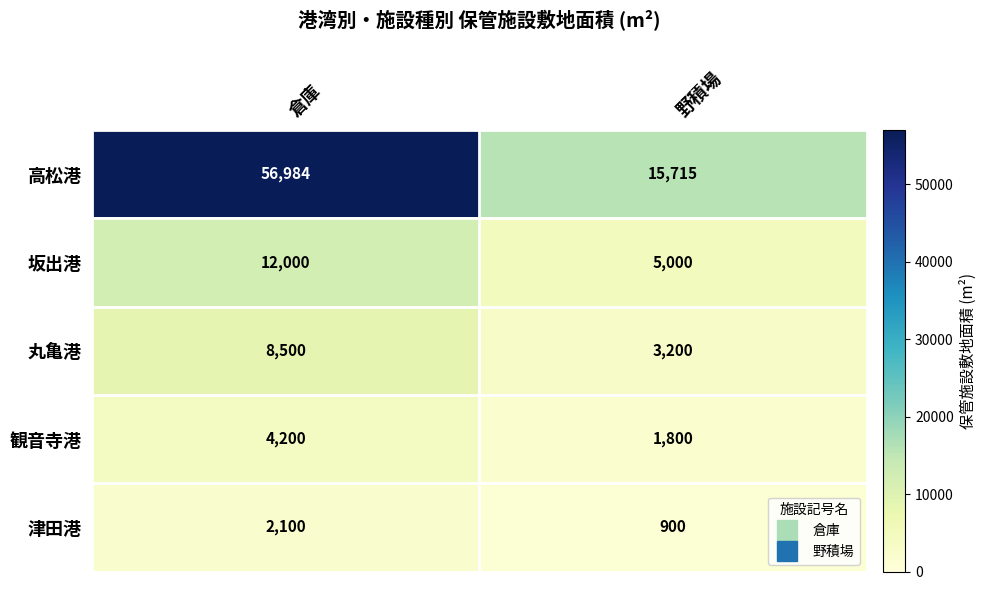

What value does the 観音寺港 series have at 倉庫, to the nearest 100?

4200